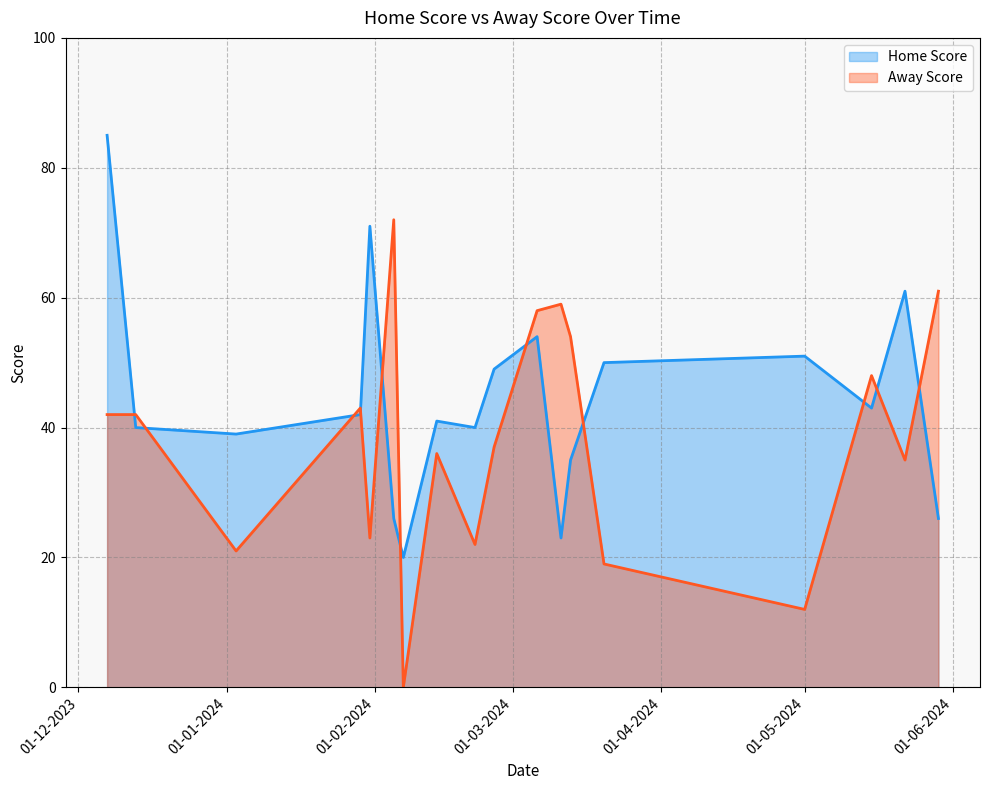

How many values in Away Score are above zero?

17